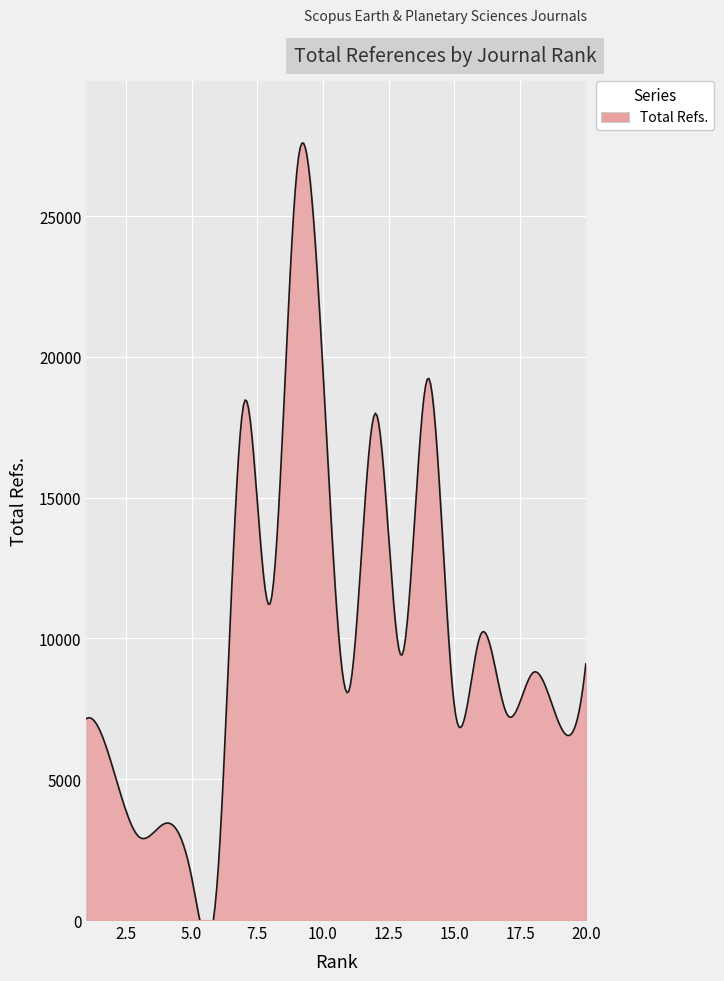

Where is the data nearest to the value 14034?

8